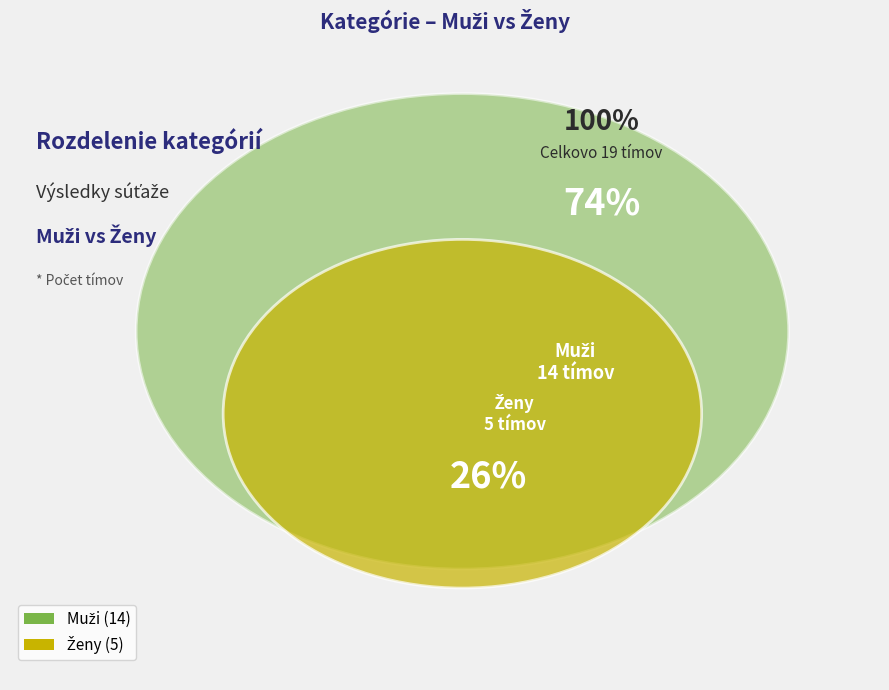

Rank the categories by value from lowest to highest.

Ženy, Muži